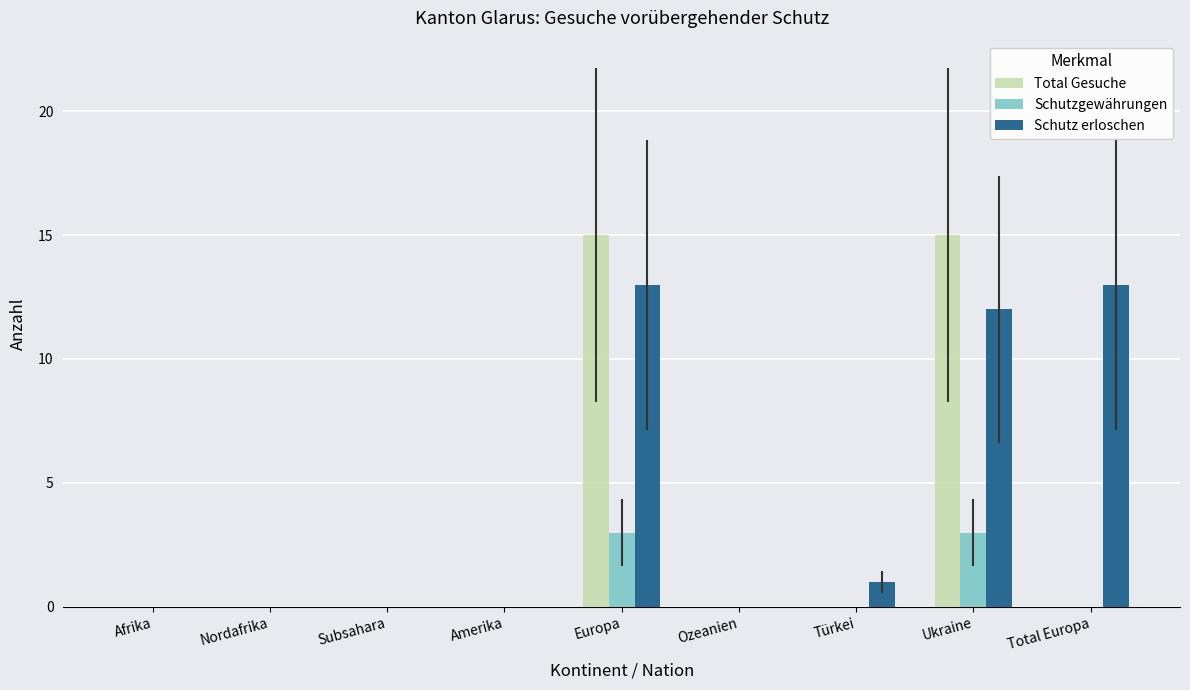

What are all the series names shown in the legend?

Total Gesuche, Schutzgewährungen, Schutz erloschen